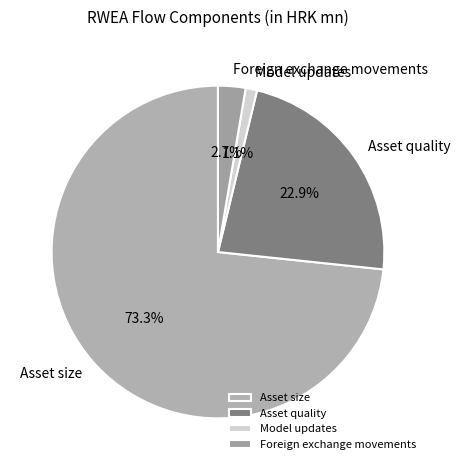

Combined, do Asset quality and Foreign exchange movements account for over 50%?

No